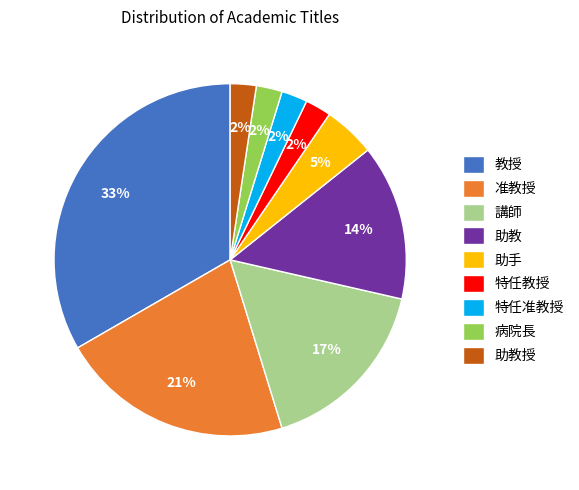

Which category has the biggest portion of the pie?

教授